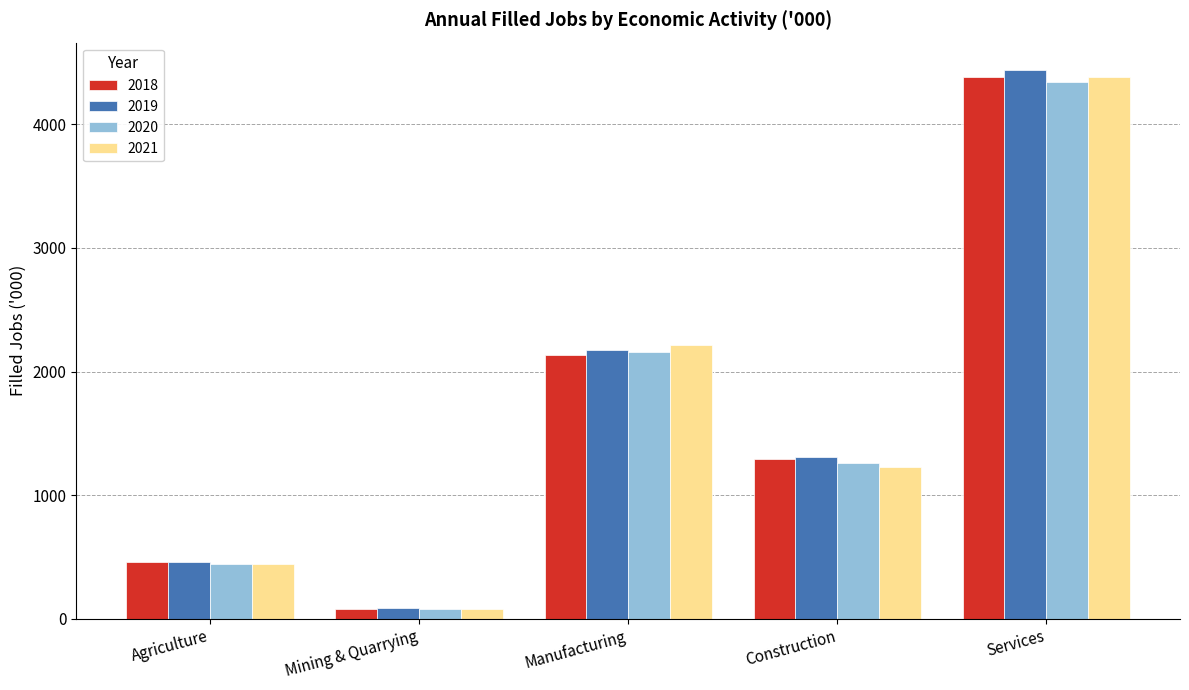

List the labels in order of 2018 value, smallest first.

Mining & Quarrying, Agriculture, Construction, Manufacturing, Services